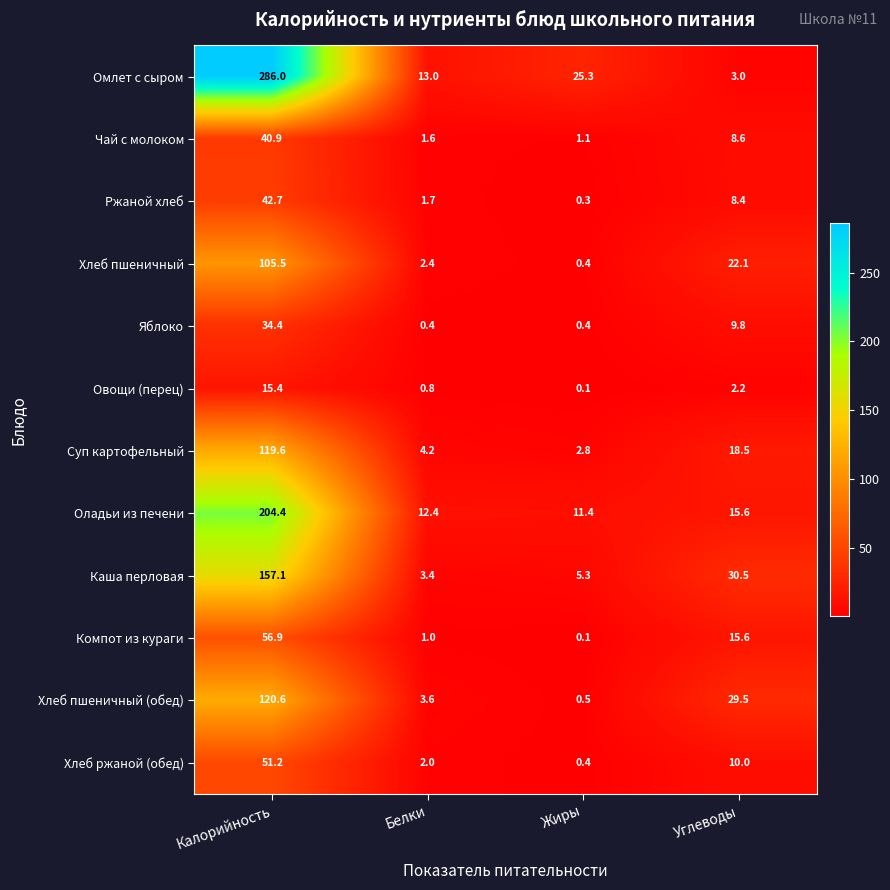

What is the approximate value of Оладьи из печени at Углеводы?

15.6